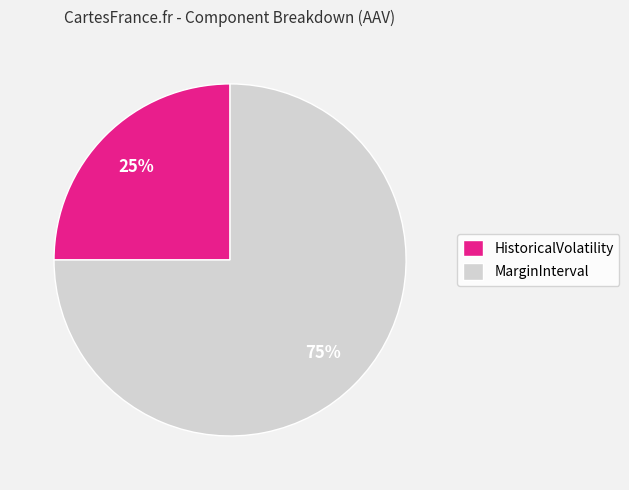

What percentage is the HistoricalVolatility slice, to the nearest percent?

25%